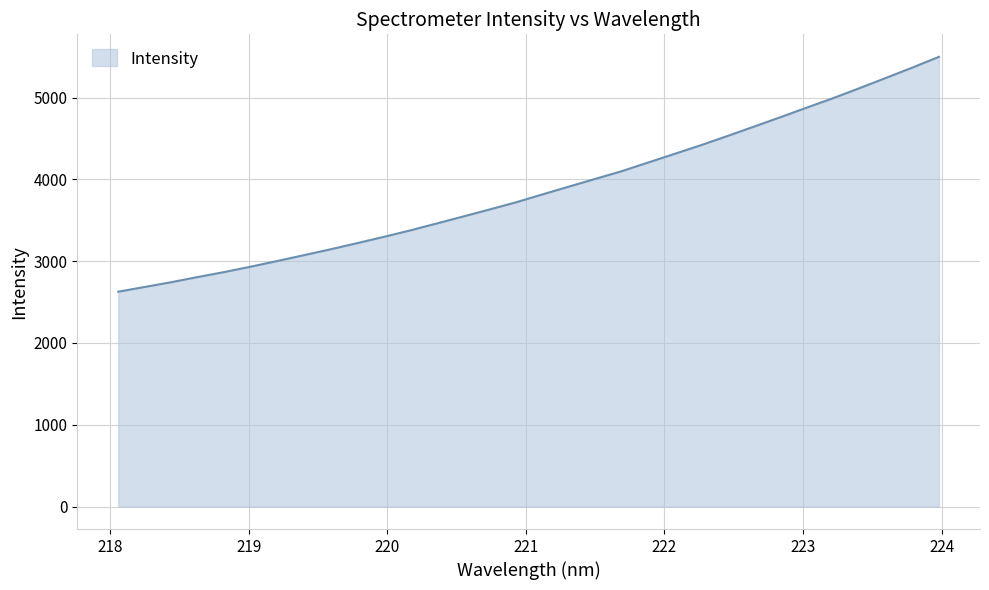

What is the greatest value displayed?

5498.3